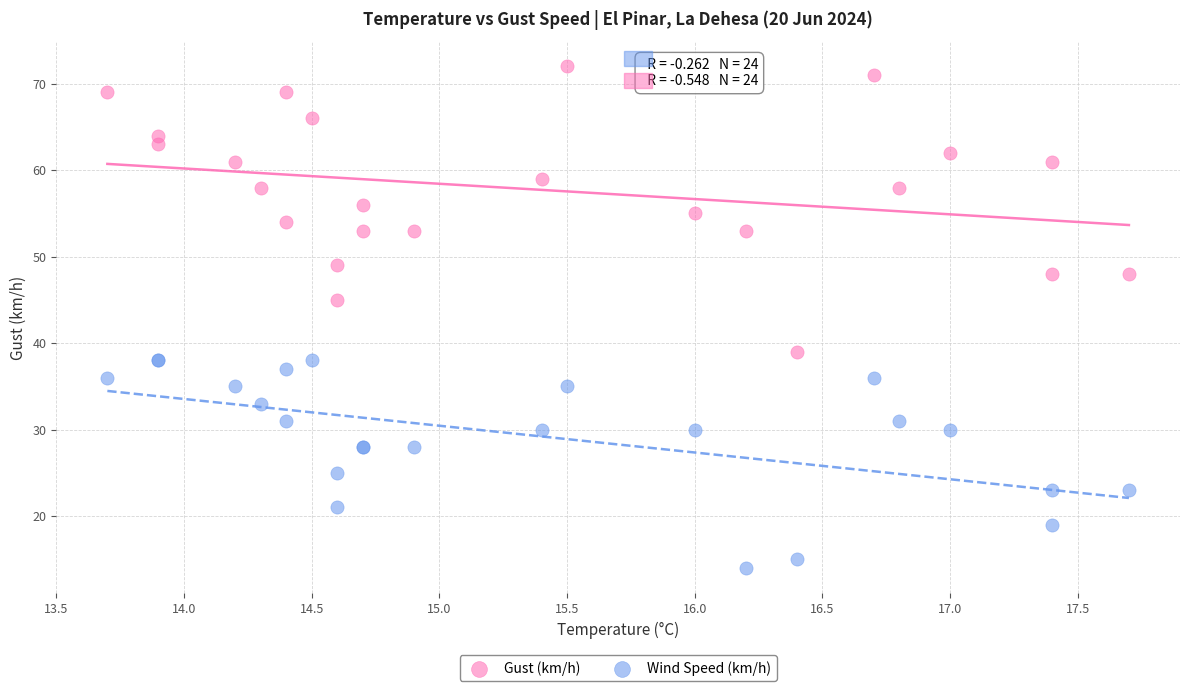

Which series reaches the maximum Y coordinate?

Gust (km/h)